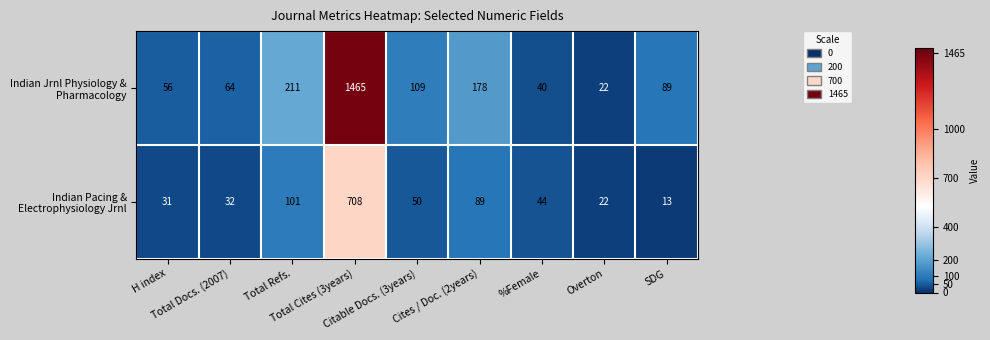

At which category is the sum across all series the highest?

Total Cites (3years)